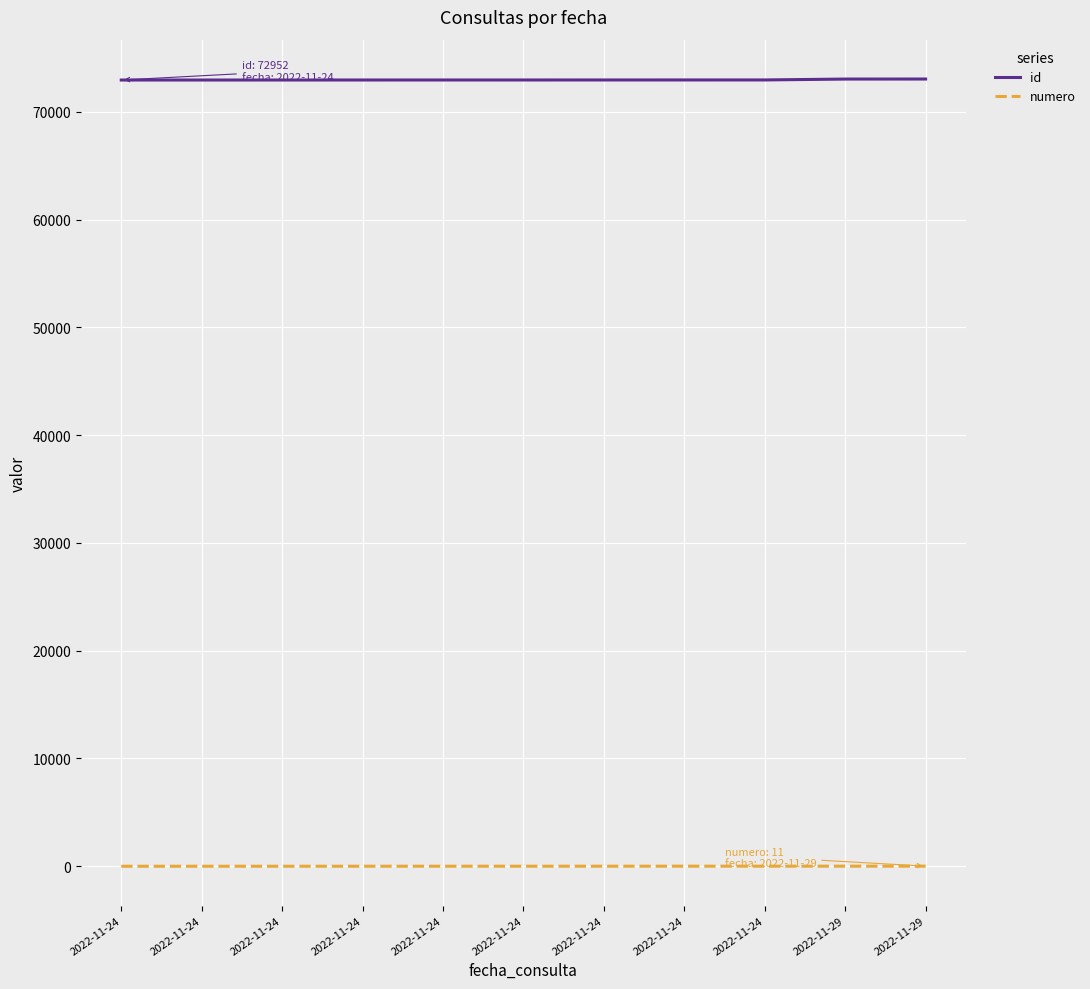

The value of numero at 2022-11-24 is 3. True or false?

False